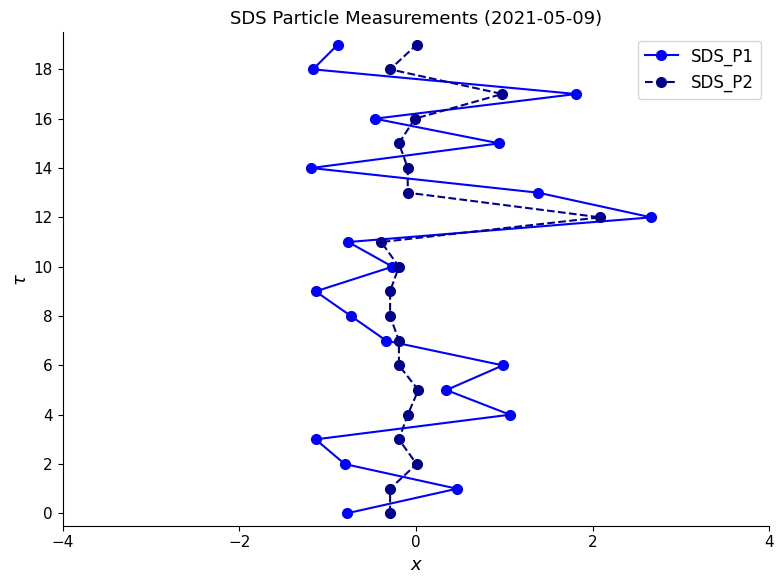

What is the value of the SDS_P2 point at the 19th from the left?

18